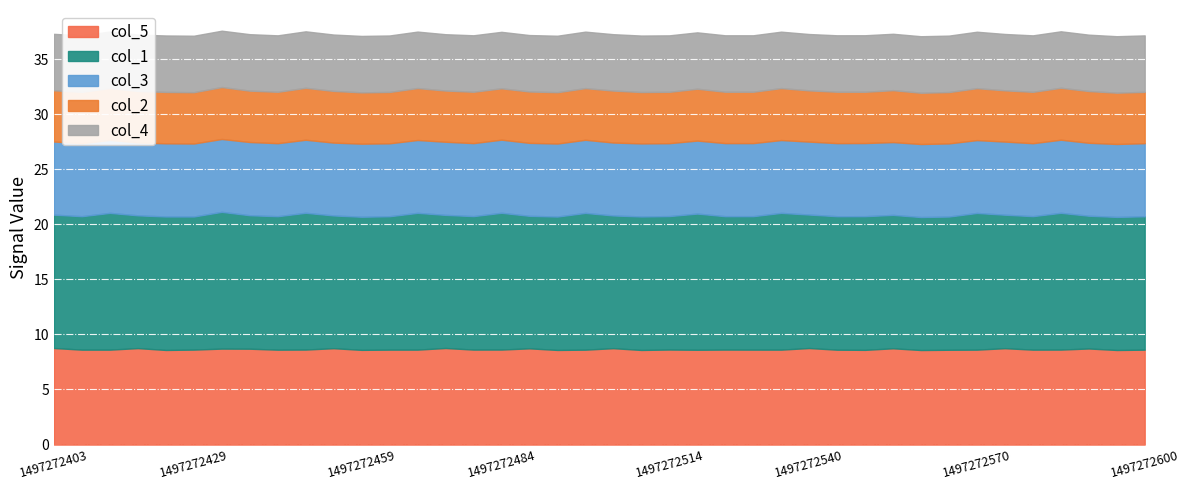

What is the lowest value of the col_5 series?

8.6